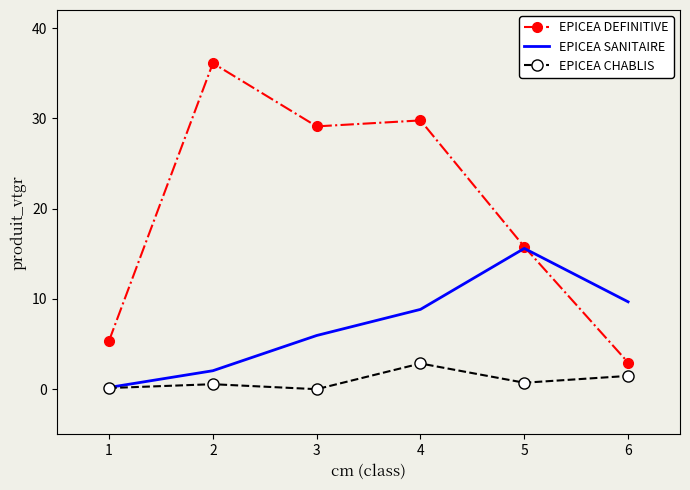

At which label does EPICEA CHABLIS reach its peak?

4